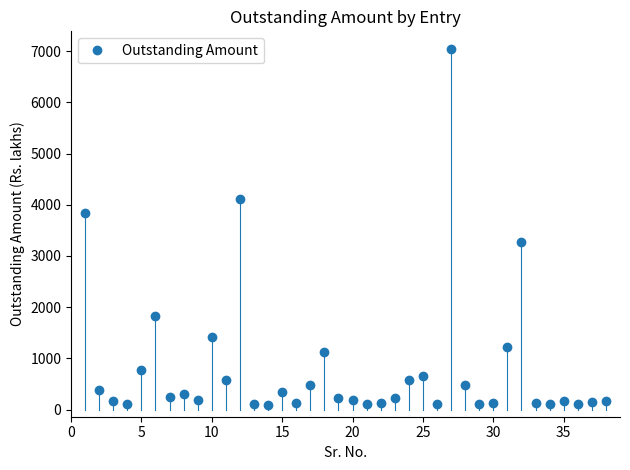

True or false: there are more than 2 points higher than both neighbors.

True